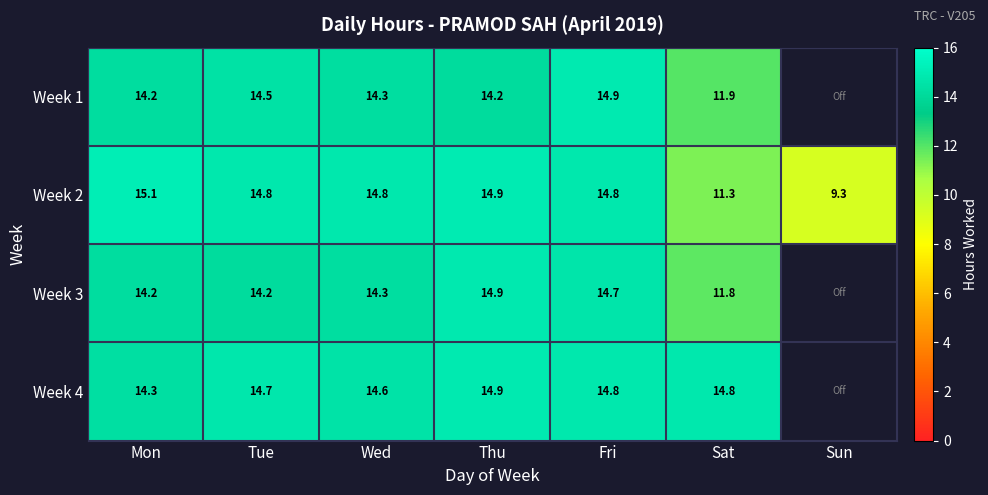

True or false: Week 1 has a value of 14.2 at Thu.

True